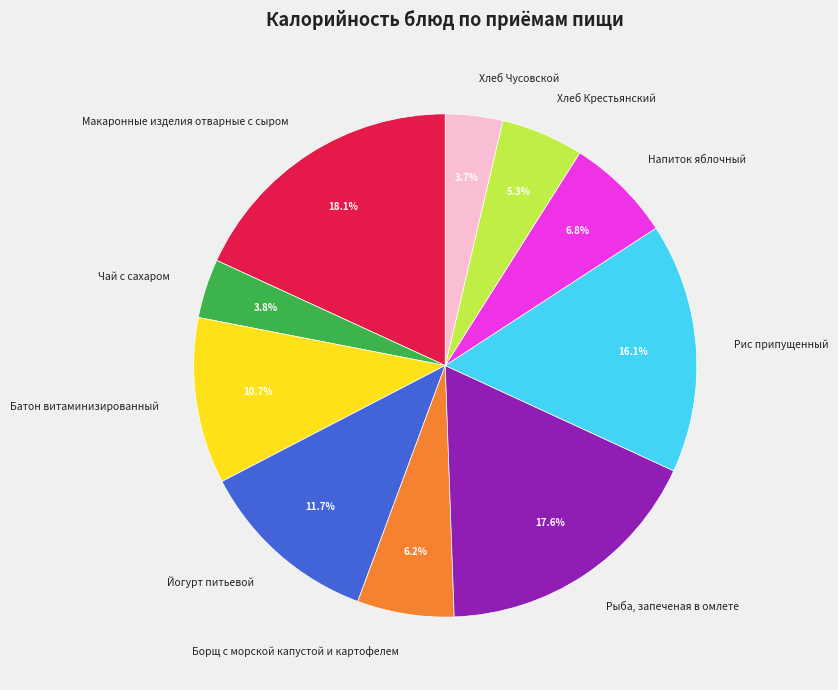

The Напиток яблочный slice represents 16% of the pie. True or false?

False